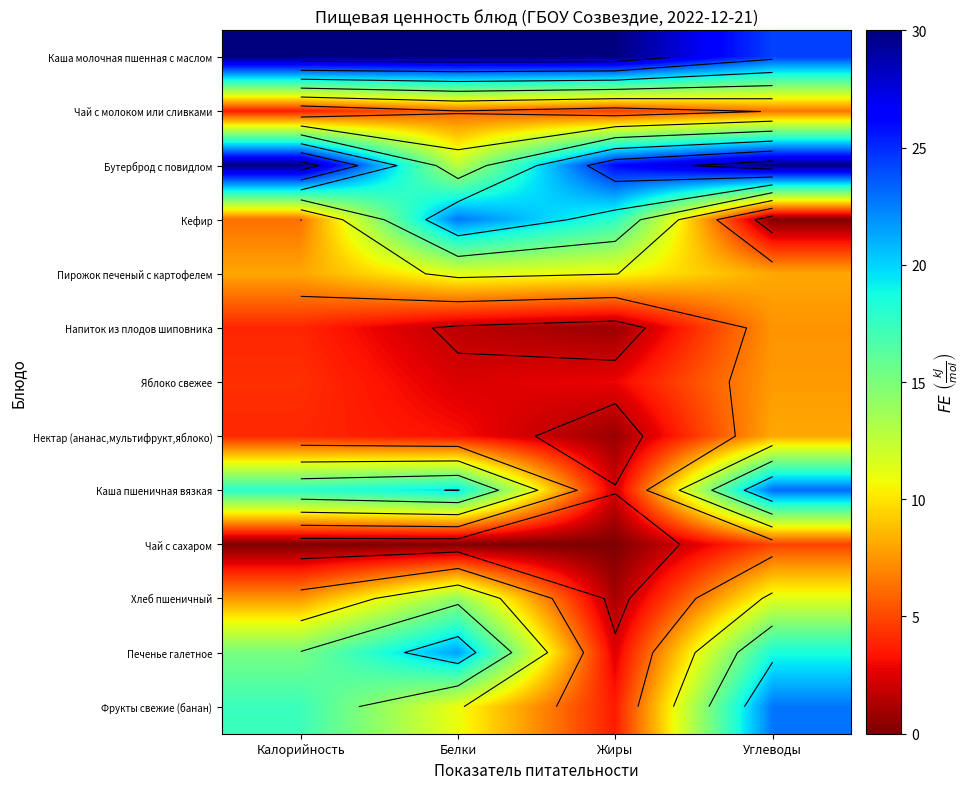

Is it true that Каша молочная пшенная с маслом equals 49.5 at Белки?

False